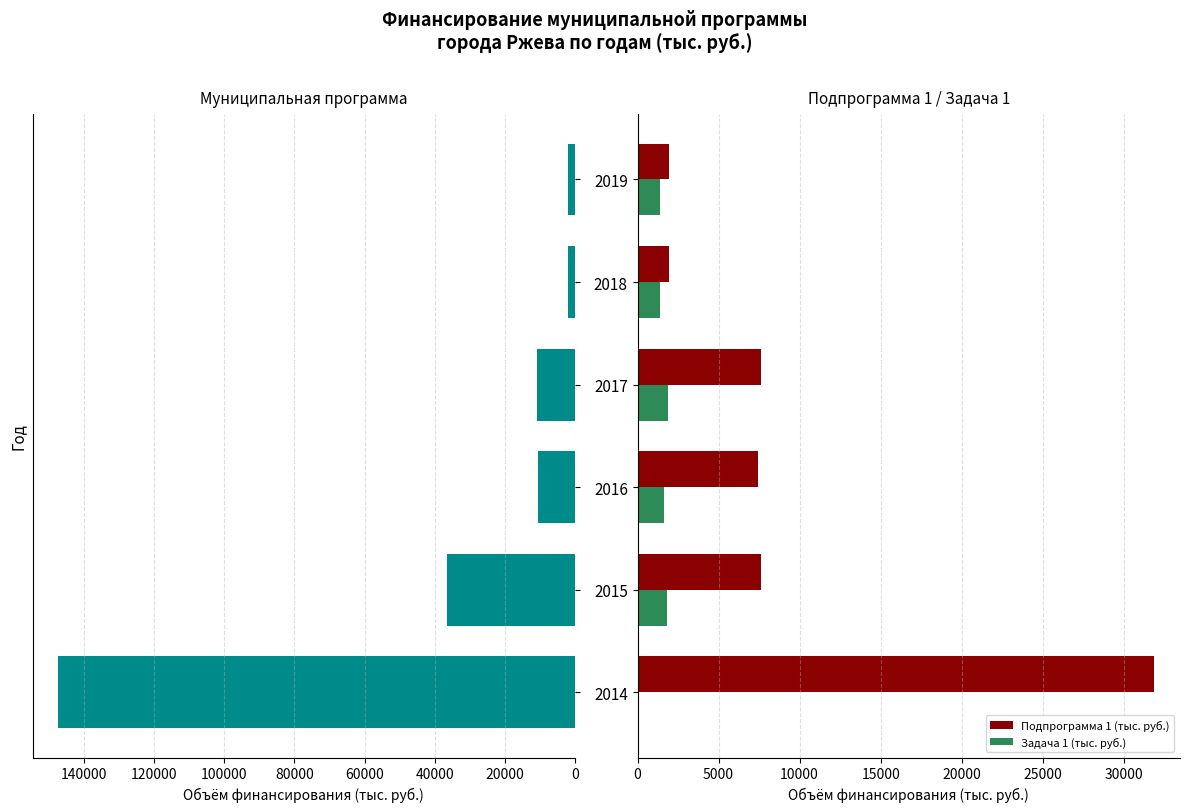

List the series in order of their overall mean, lowest first.

Задача 1 (тыс. руб.), Подпрограмма 1 (тыс. руб.), Муниципальная программа (тыс. руб.)